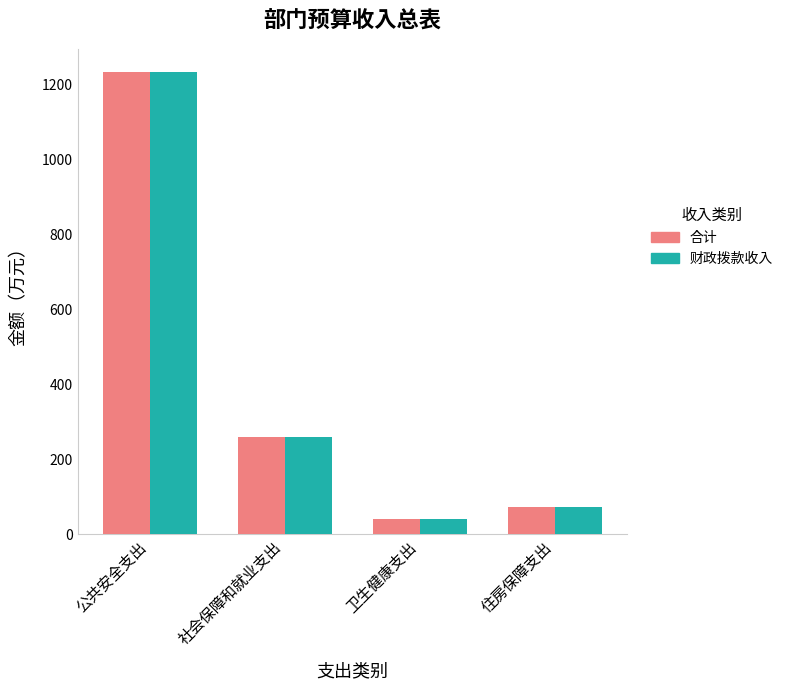

At which label is 合计 closest to 636?

社会保障和就业支出